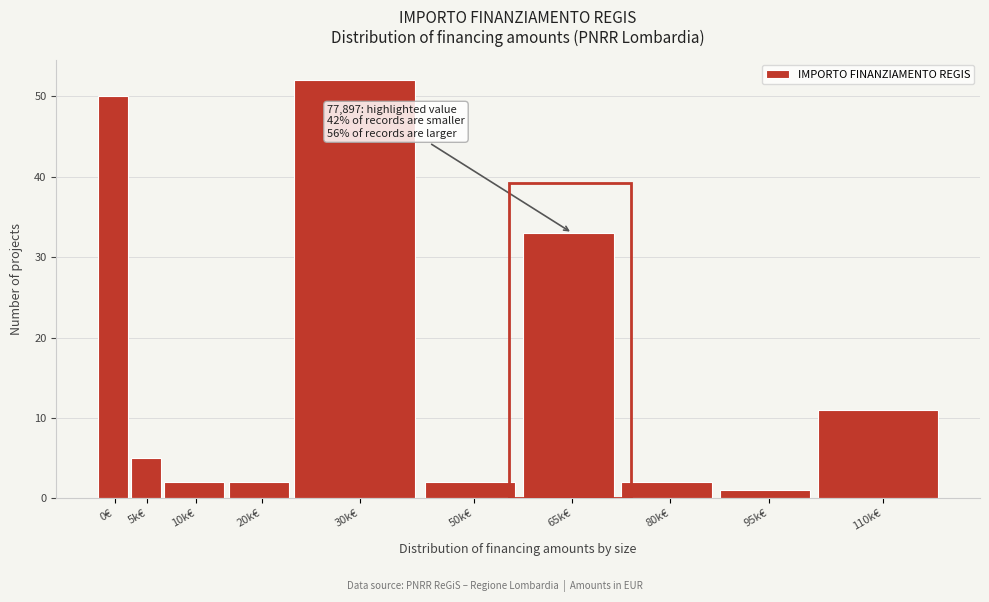

Reading right to left, what are all the values shown in this chart?

11	1	2	33	2	52	2	2	5	50